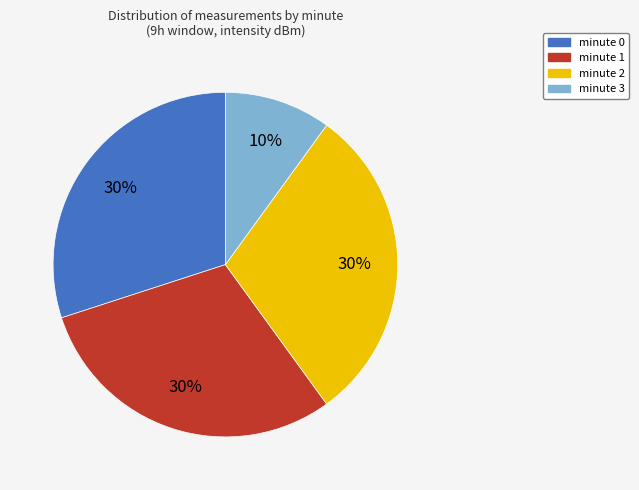

Does any single category account for the majority?

No